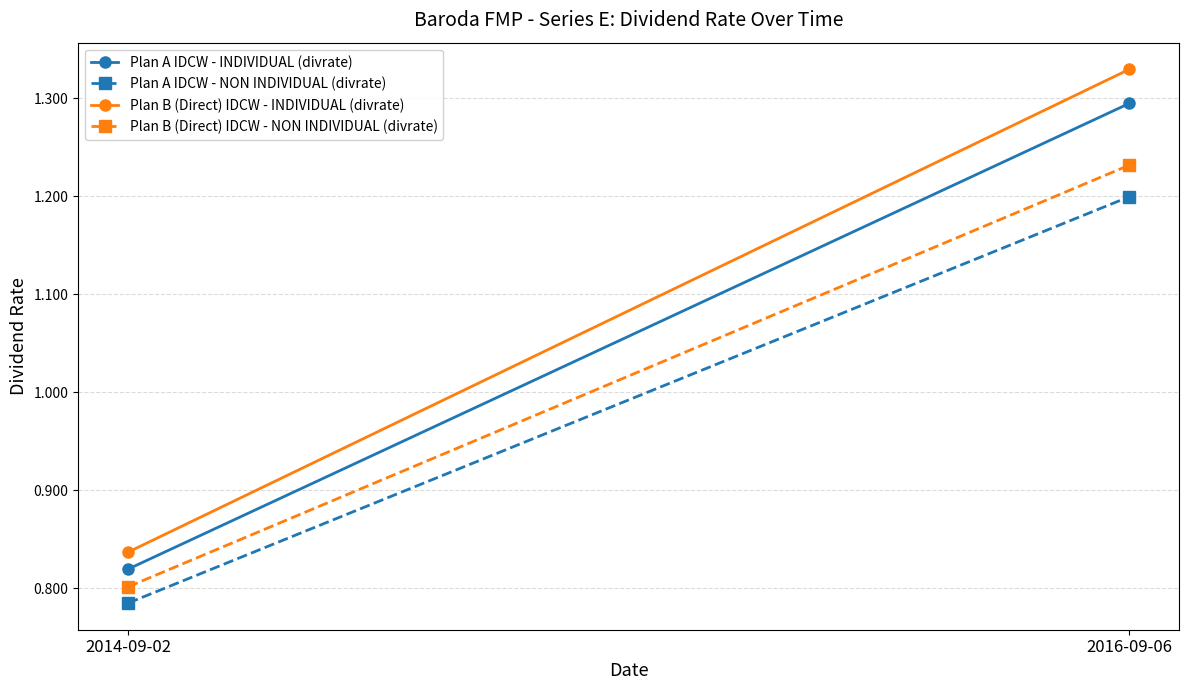

Which category has the highest value in the Plan B (Direct) IDCW - INDIVIDUAL (divrate) series?

2016-09-06